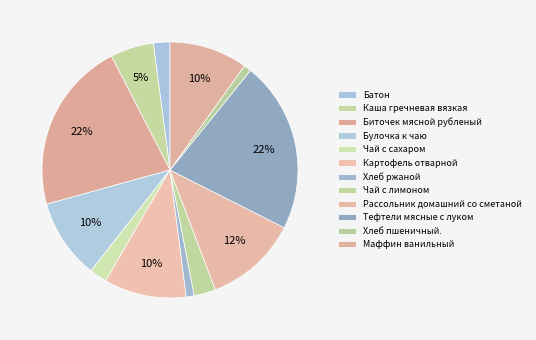

To the nearest percent, what portion does Каша гречневая вязкая represent?

5%